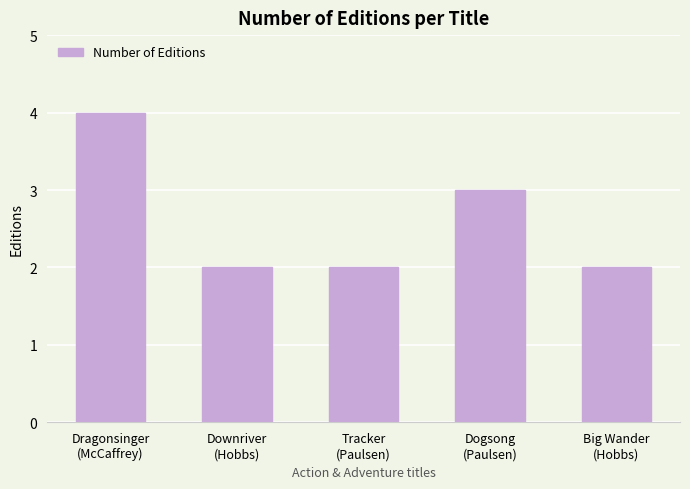

What is the sum of the values at Downriver
(Hobbs) and Dragonsinger
(McCaffrey)?

6